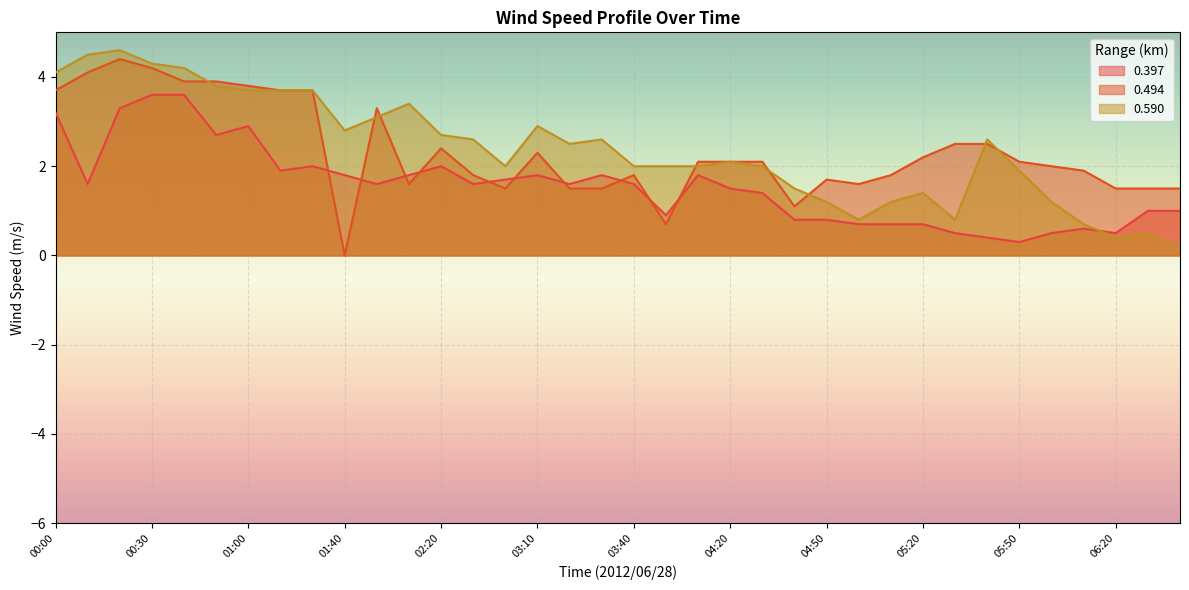

What is the difference between the 0.590 values at 03:00 and 02:10?

1.4